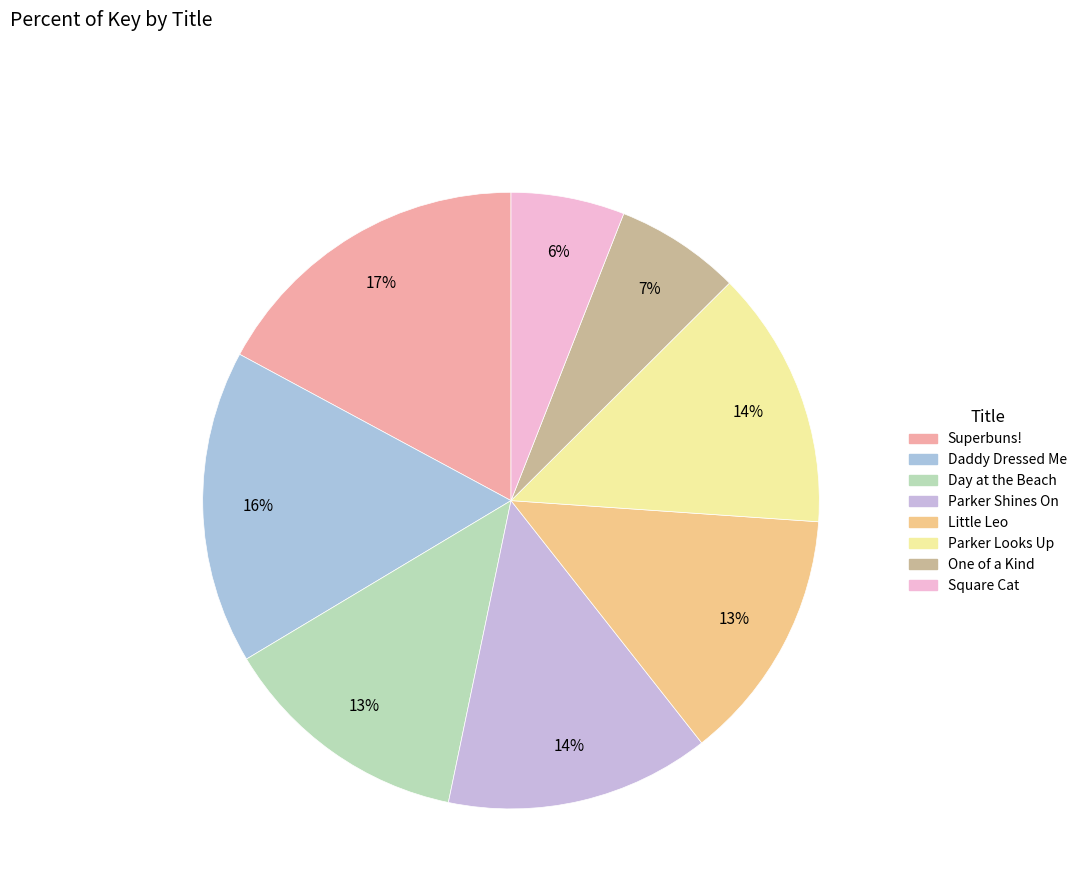

What percentage is the Square Cat slice, to the nearest percent?

6%